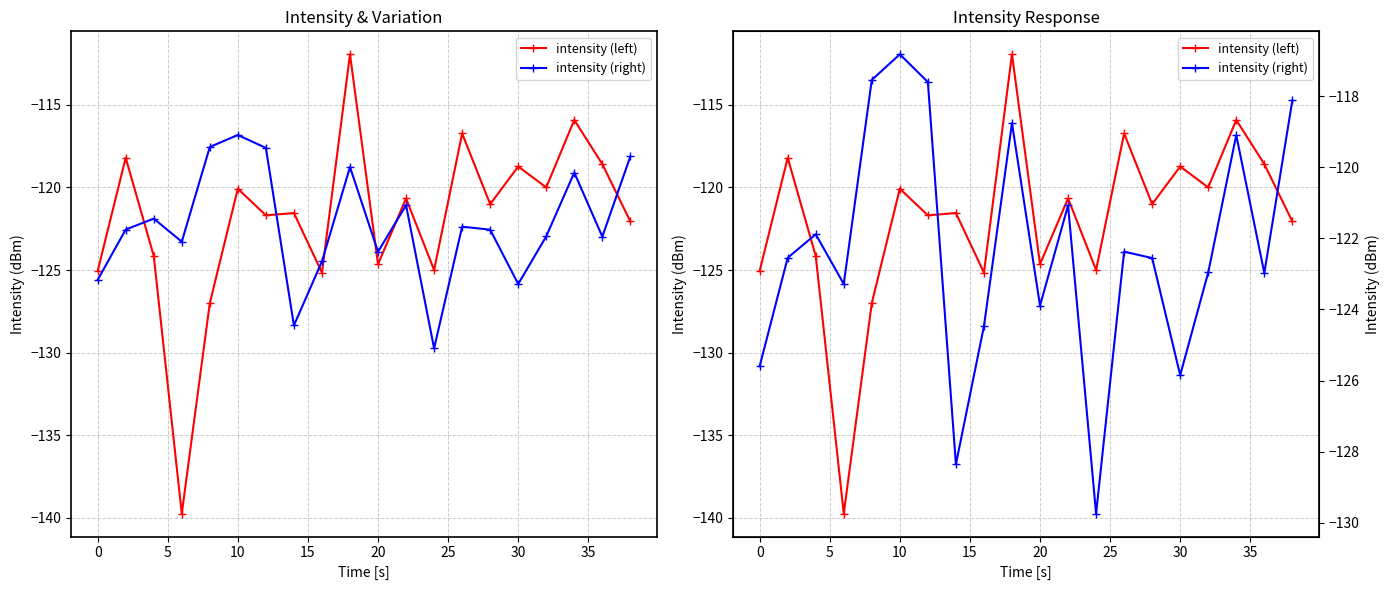

Reading left to right, extract all data points from this chart.

intensity (left): -125.1	-118.2	-124.1	-139.7	-127.0	-120.1	-121.7	-121.5	-125.2	-111.9	-124.6	-120.7	-125.0	-116.7	-121.0	-118.7	-120.0	-115.9	-118.6	-122.1
intensity (right): -125.6	-122.5	-121.9	-123.3	-117.5	-116.8	-117.6	-128.4	-124.5	-118.8	-123.9	-121.1	-129.7	-122.4	-122.6	-125.8	-123.0	-119.1	-123.0	-118.1